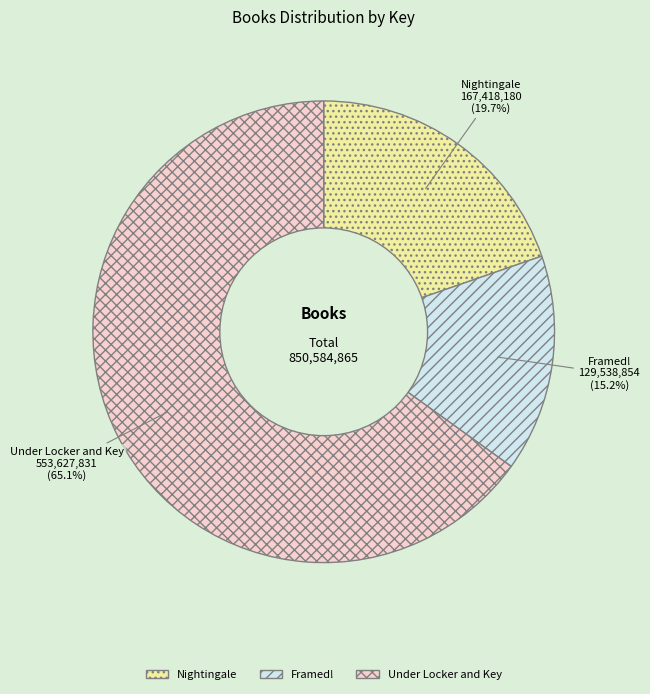

Which has a higher value, Nightingale or Under Locker and Key?

Under Locker and Key